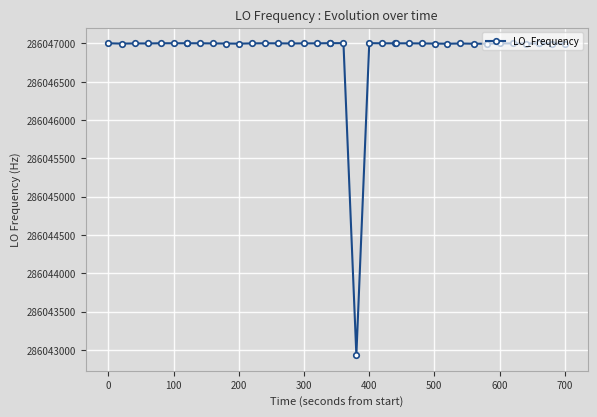

True or false: the data has more than 2 interior local peaks.

True